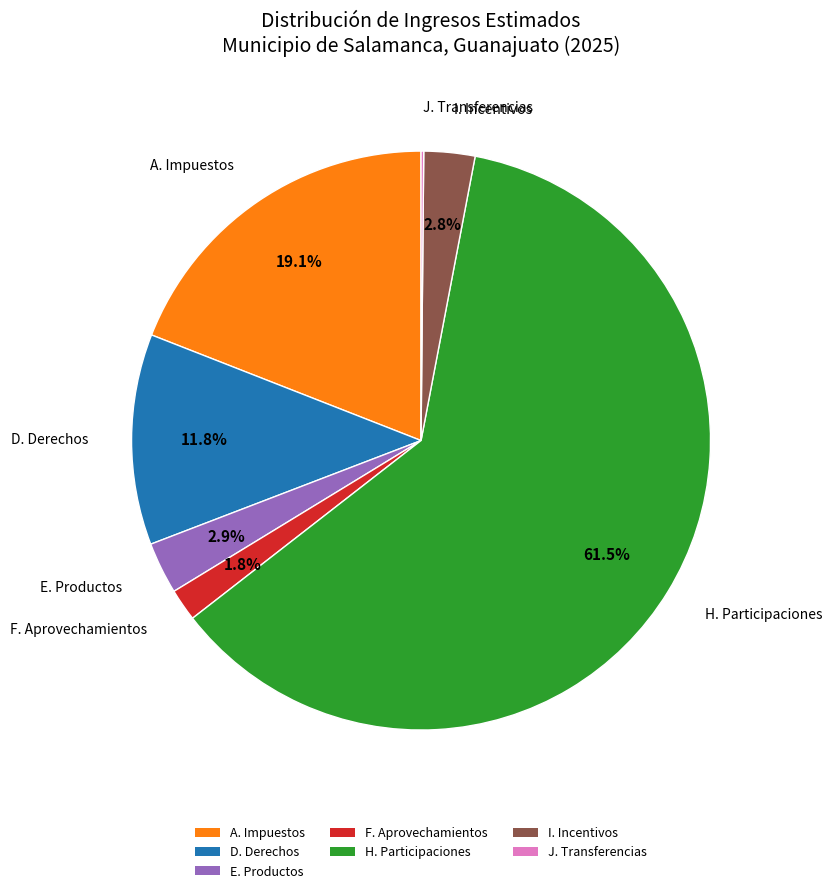

What portion of the pie excludes A. Impuestos?

80.9%